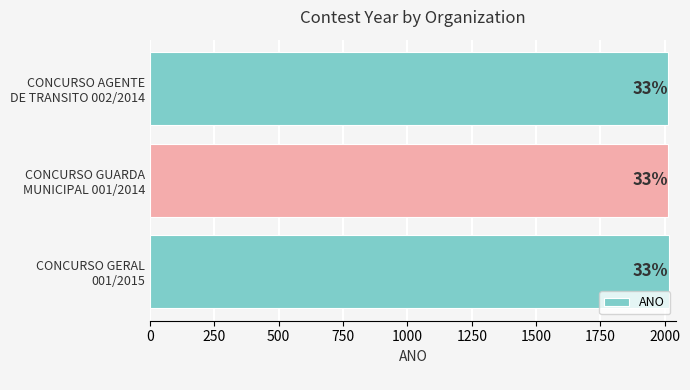

How many bars are there in total?

3